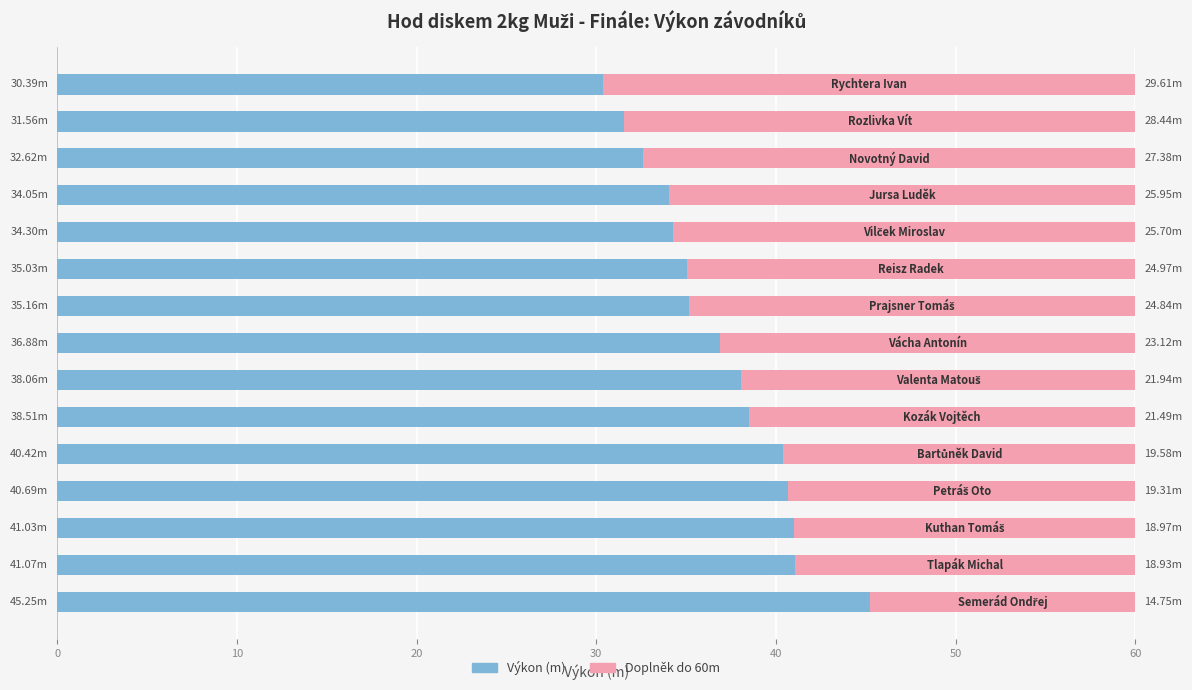

What is the sum of all Výkon (m) values?

555.0